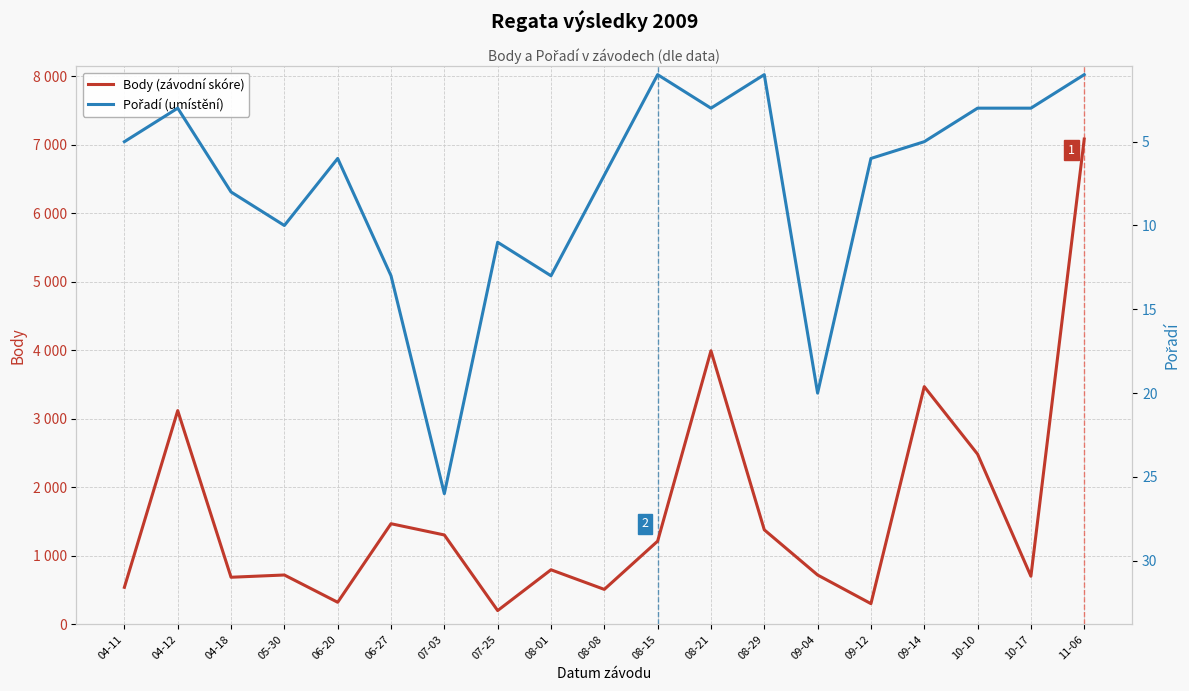

Is it true that Pořadí (umístění) equals 1 at 08-21?

False